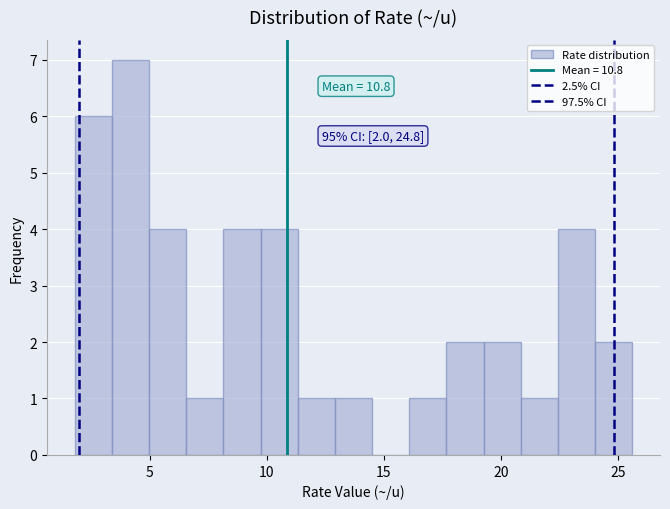

Around what value on the x-axis is the tallest bar? Give the approximate position of its centre, as read against the axis.

4.0